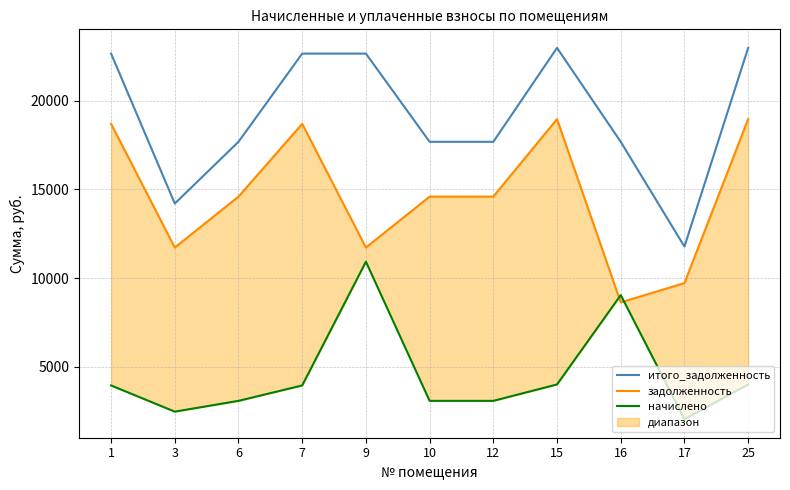

Reading left to right, extract all data points from this chart.

итого_задолженность: 22647.9	14202.4	17680.0	22647.9	22647.9	17680.0	17680.0	22969.3	17680.0	11776.9	22969.3
задолженность: 18693.0	11722.3	14592.6	18693.0	11722.3	14592.6	14592.6	18958.3	8635.0	9720.4	18958.3
начислено: 3954.9	2480.0	3087.4	3954.9	10925.5	3087.4	3087.4	4010.9	9045.0	2056.5	4010.9